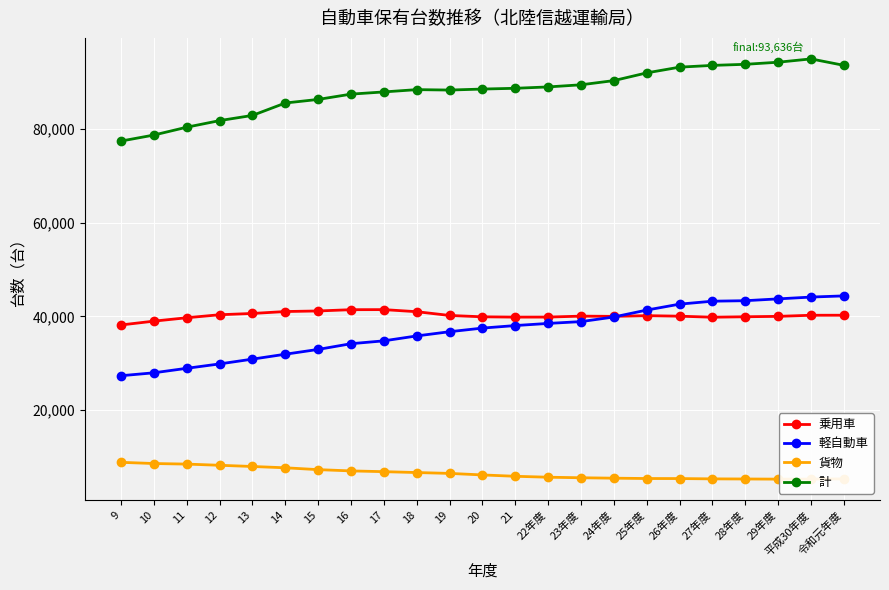

The value of 貨物 at 28年度 is 5264. True or false?

True